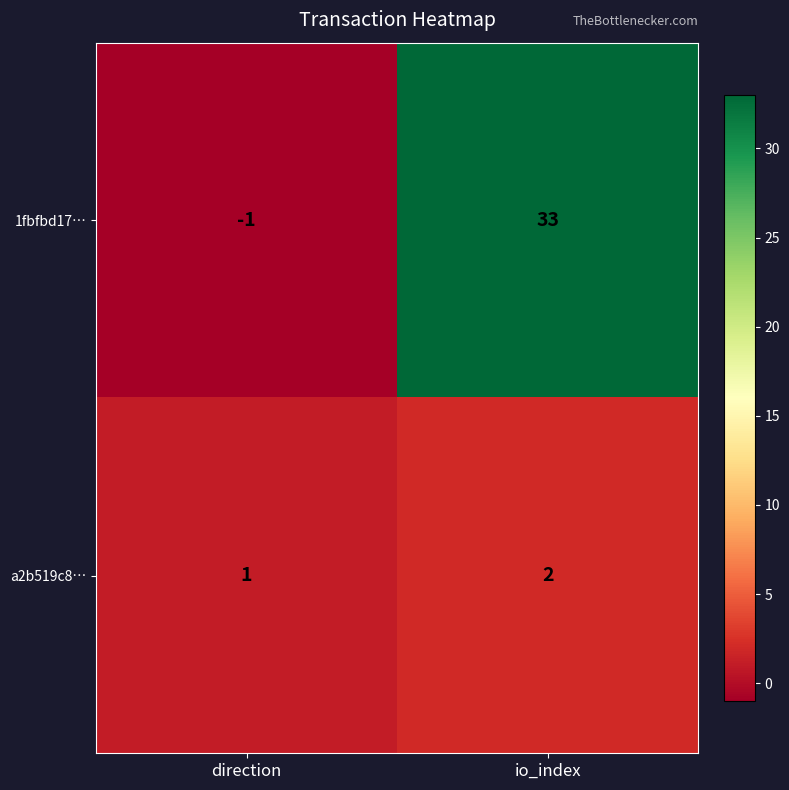

What is the total value across all series at io_index?

35